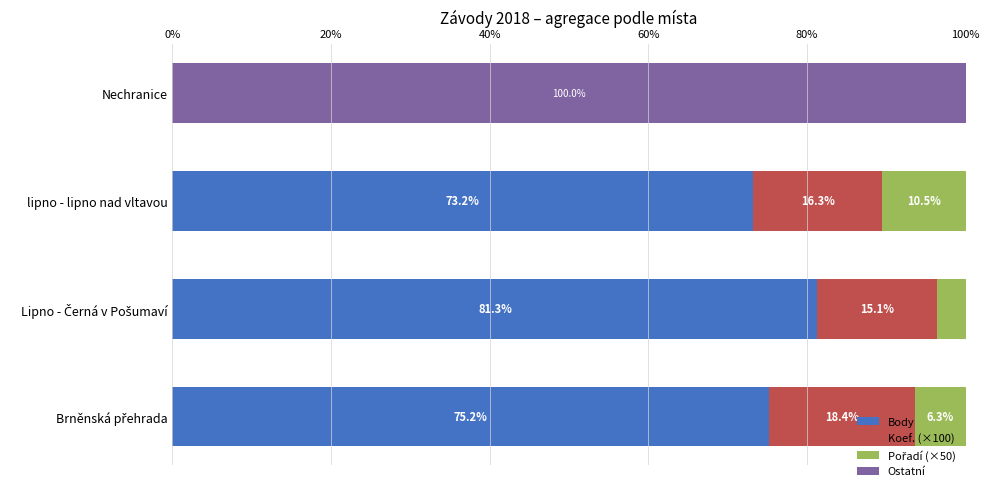

What is the sum of all Body values?

229.7